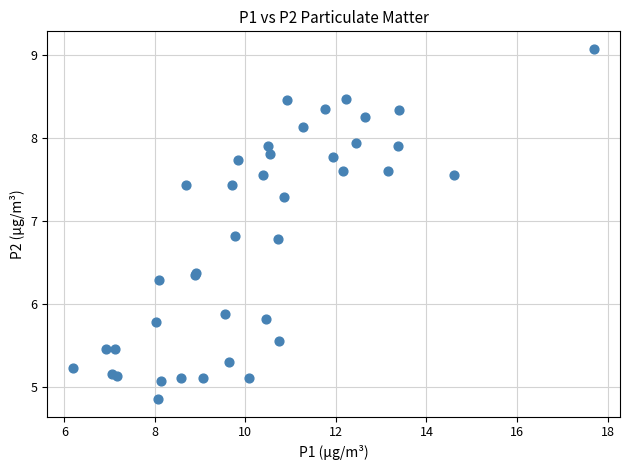

What Y value in the scatter plot is closest to 6?

5.9